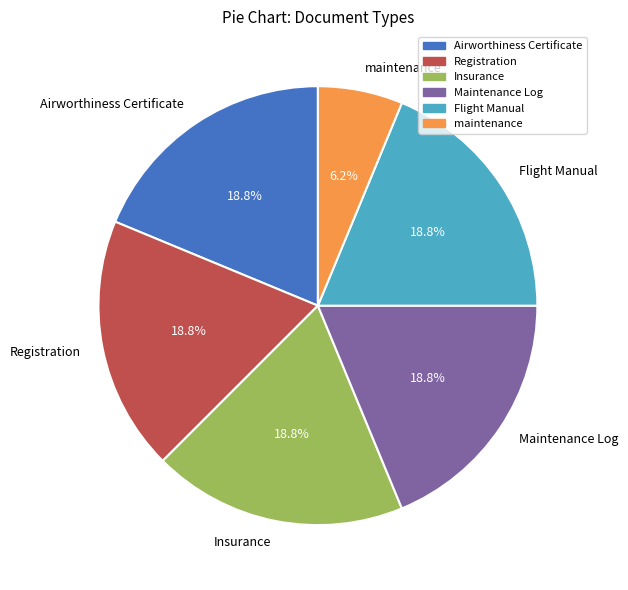

Combined, do Maintenance Log and Registration account for over 50%?

No